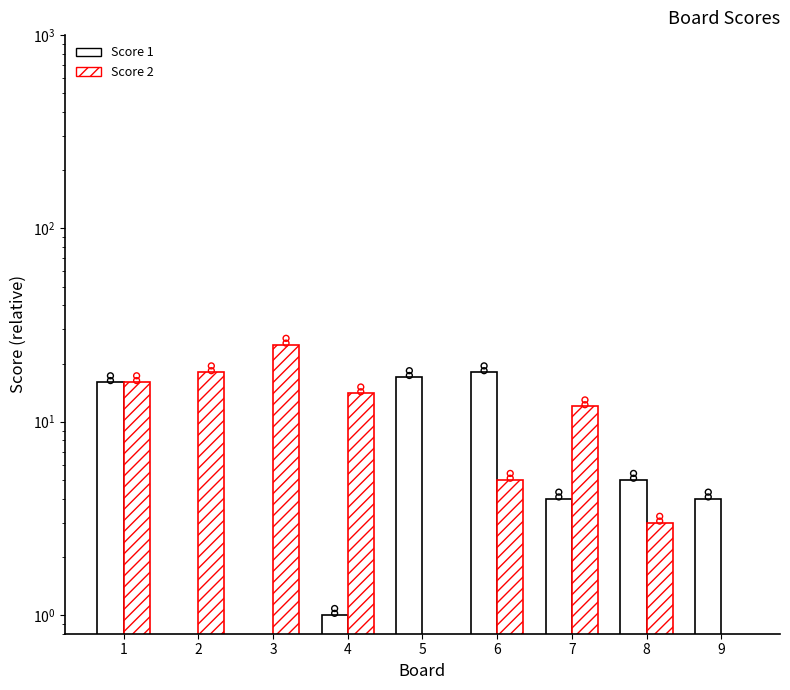

Which series has the largest Y range (max minus min)?

Score 2